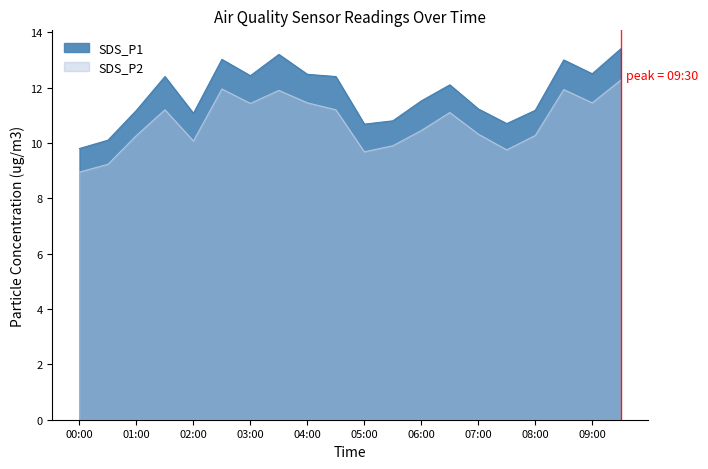

True or false: SDS_P1 has a value of 3.8 at 01:00.

False